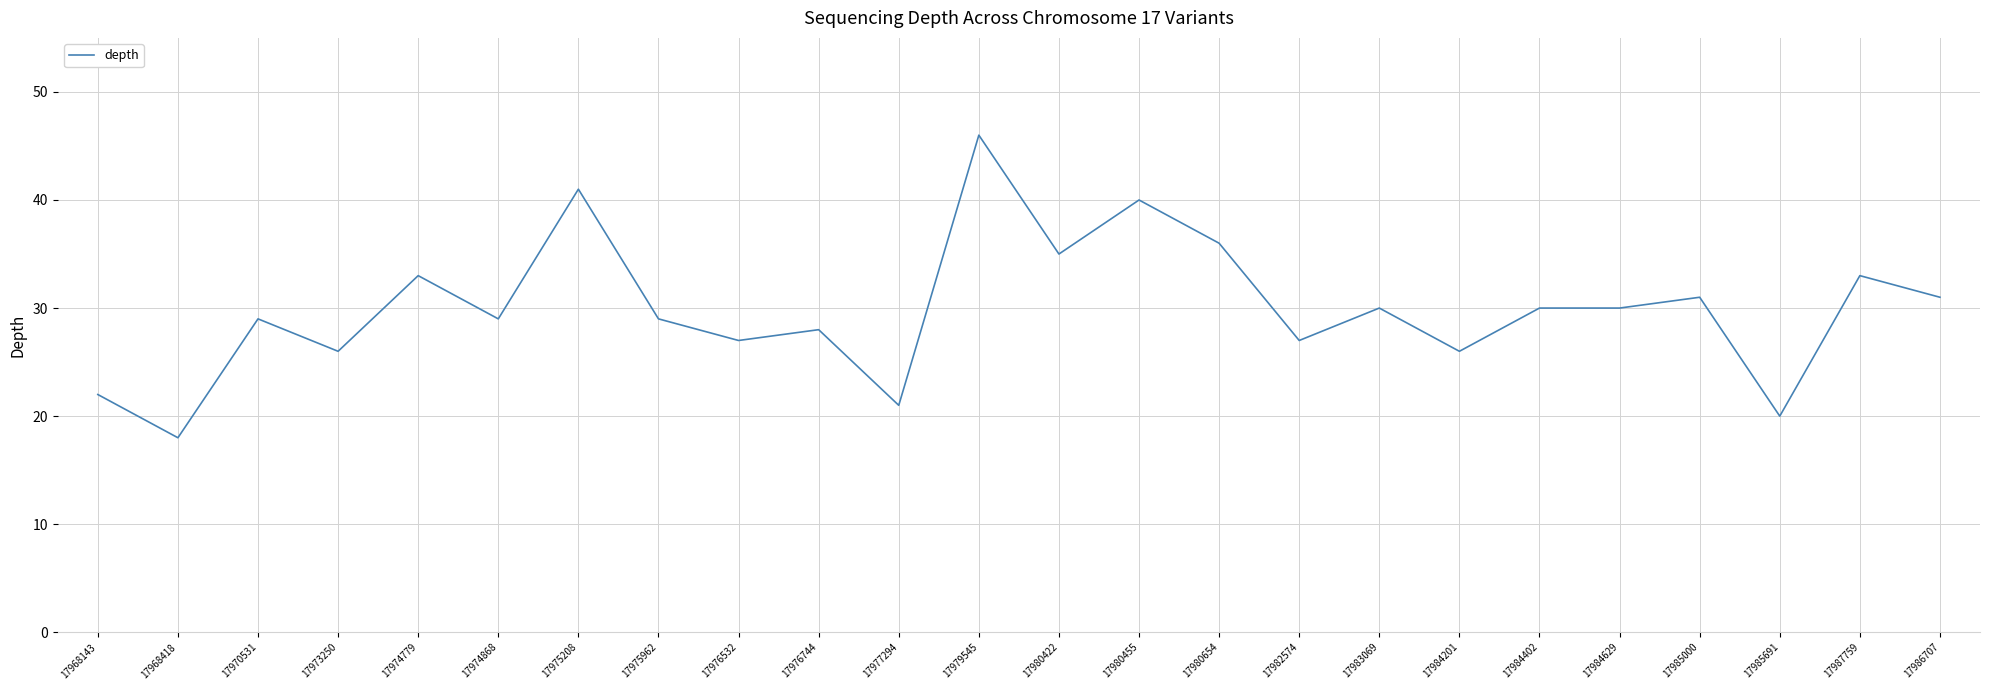

What is the change in value from 17980455 to 17983069?

-10